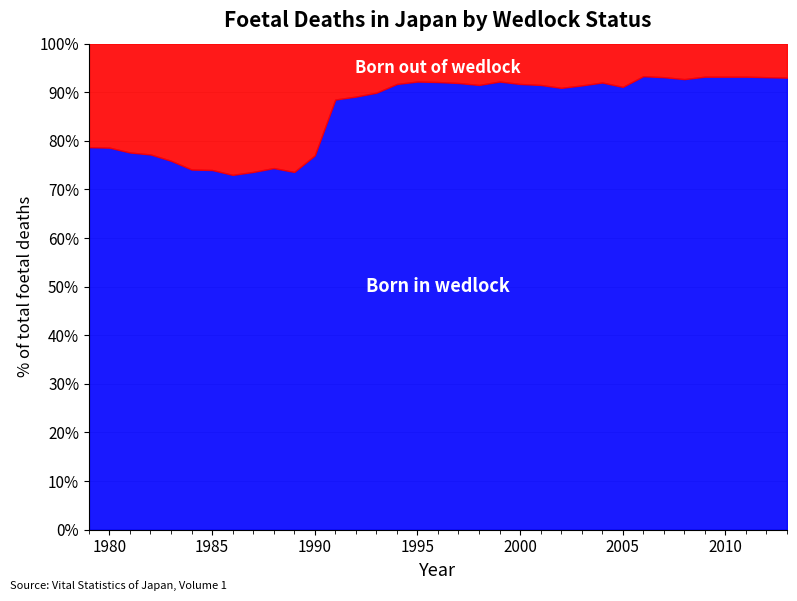

Rank the categories by Born out of wedlock value from lowest to highest.

27, 30, 31, 32, 28, 33, 34, 29, 16, 20, 17, 25, 18, 15, 21, 19, 22, 24, 26, 23, 14, 13, 12, 0, 1, 2, 3, 11, 4, 9, 5, 6, 8, 10, 7